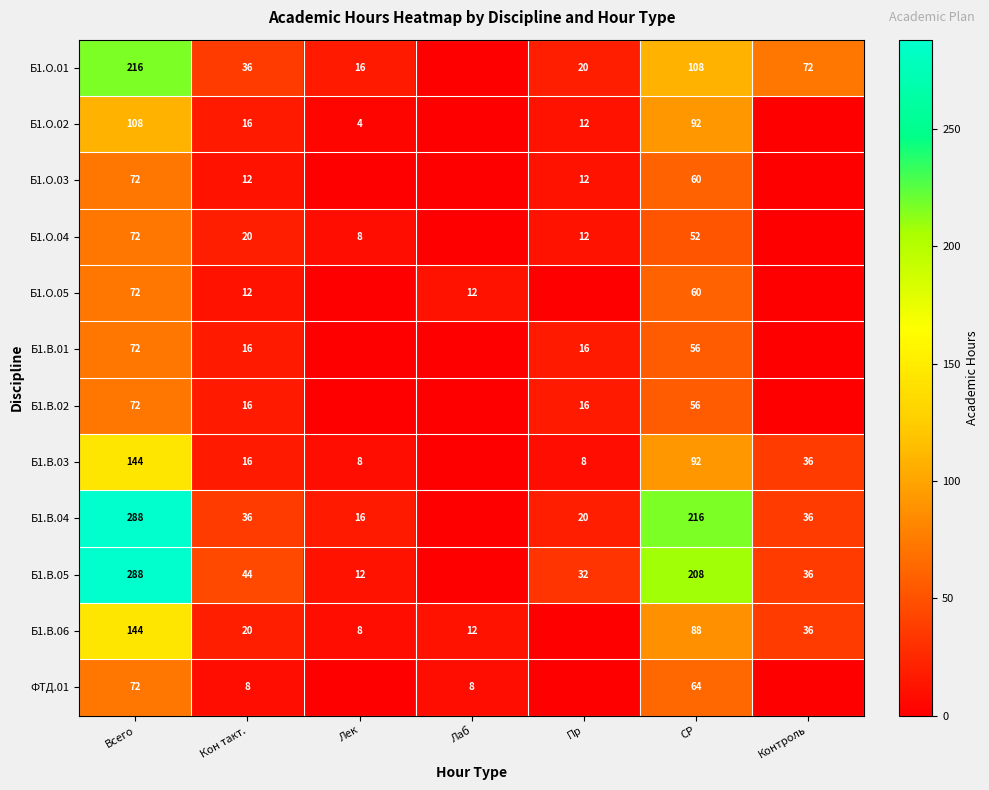

At which category is the sum across all series the highest?

Всего